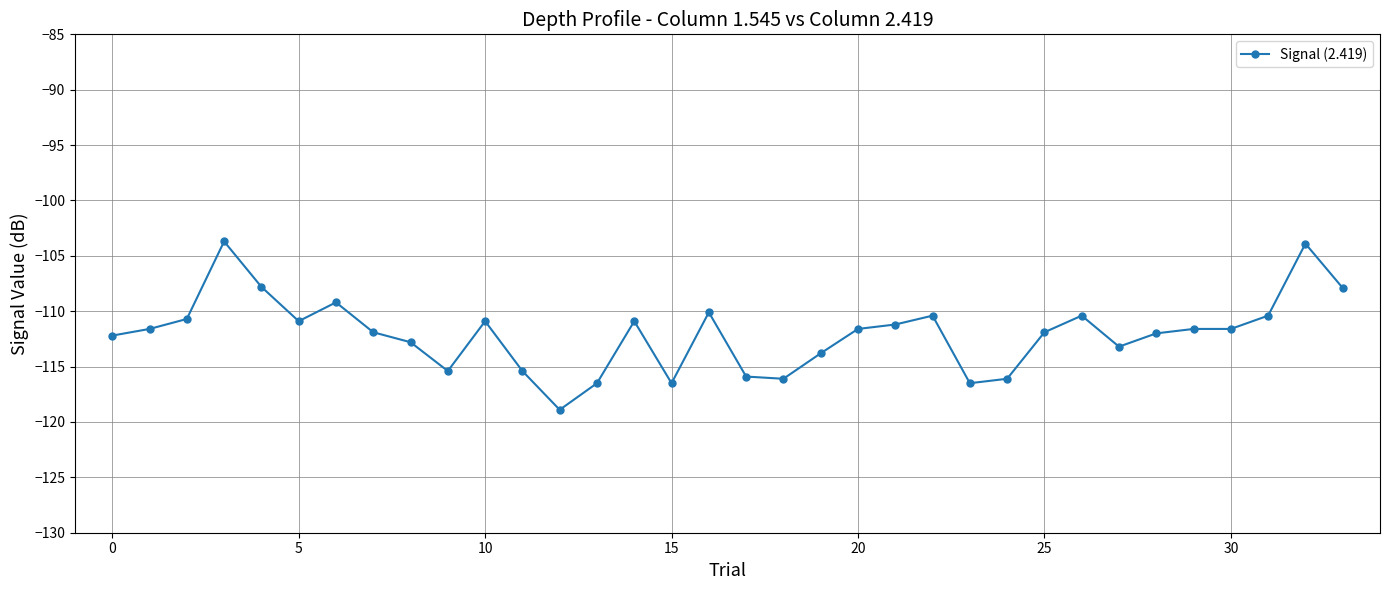

What is the minimum value shown in the chart?

-118.9